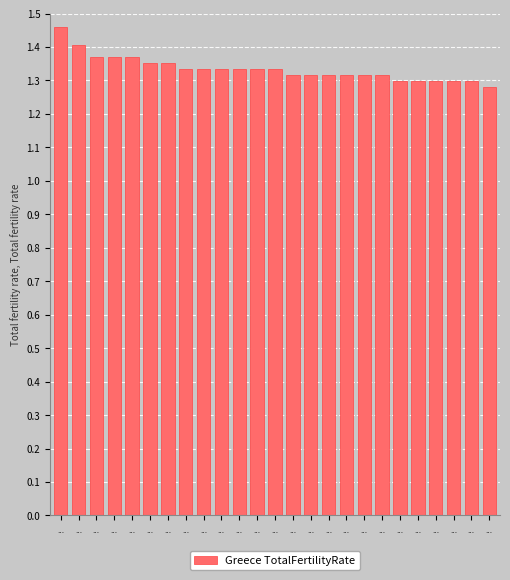

What is the difference between the maximum and minimum values?

0.2